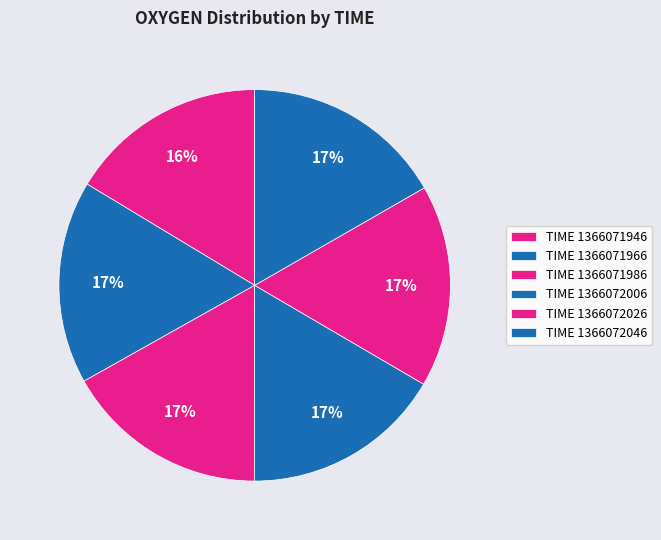

To the nearest percent, what is the average slice percentage?

17%